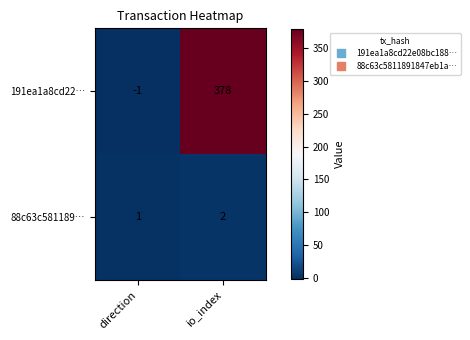

Which series has the largest total across all categories?

191ea1a8cd22…